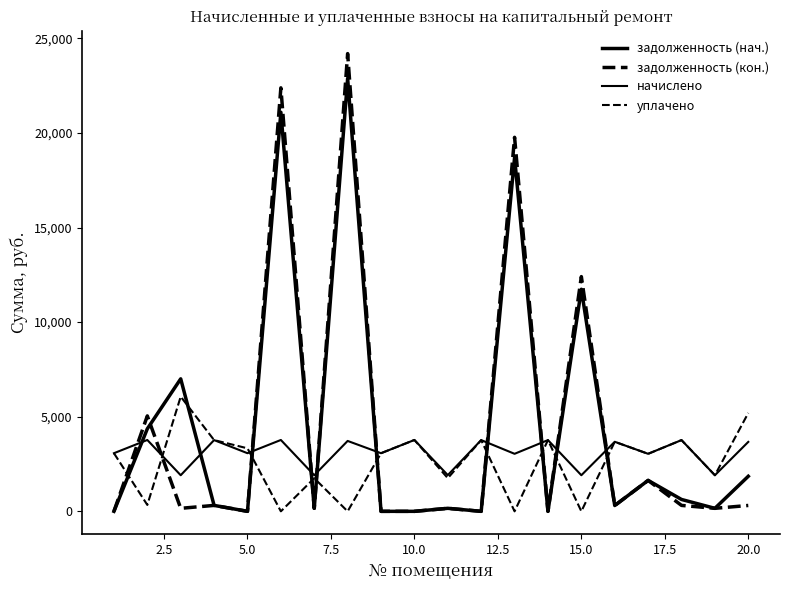

Does the chart have visible grid lines?

No